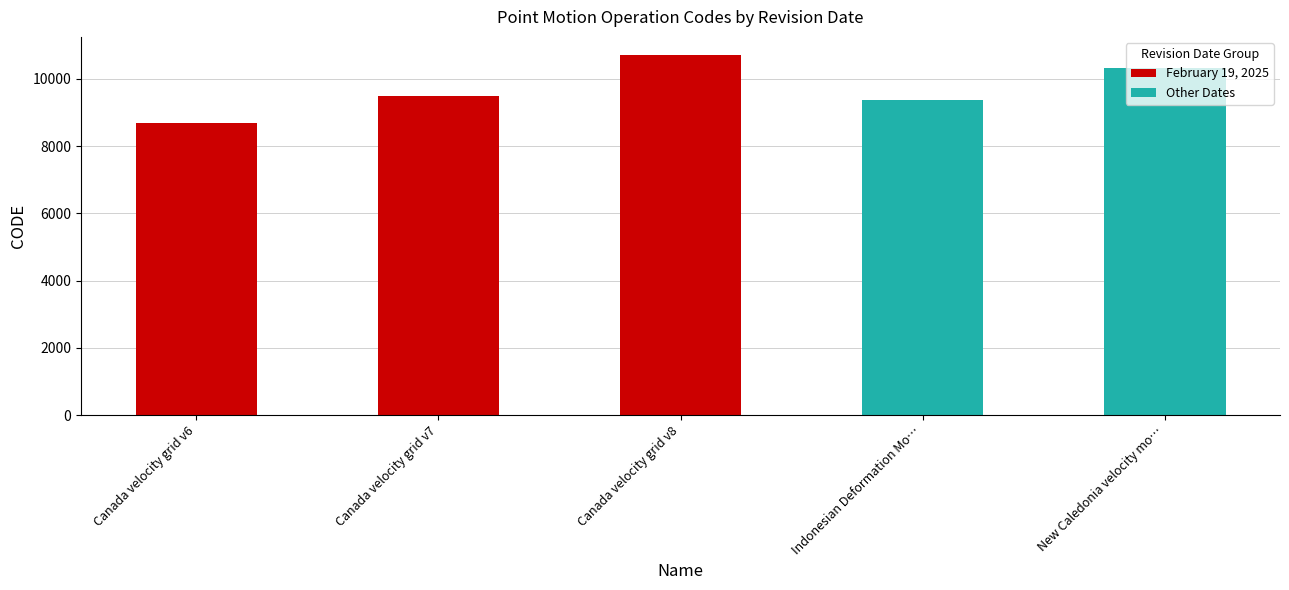

Reading left to right, transcribe all the data shown in this chart.

8676	9483	10707	9375	10323